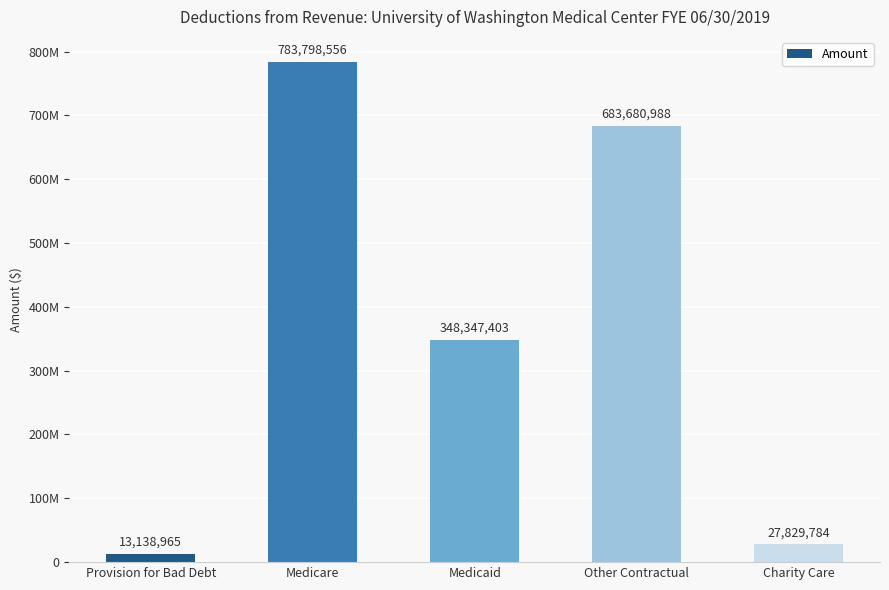

What is the sum of the values at Other Contractual and Charity Care?

711510772